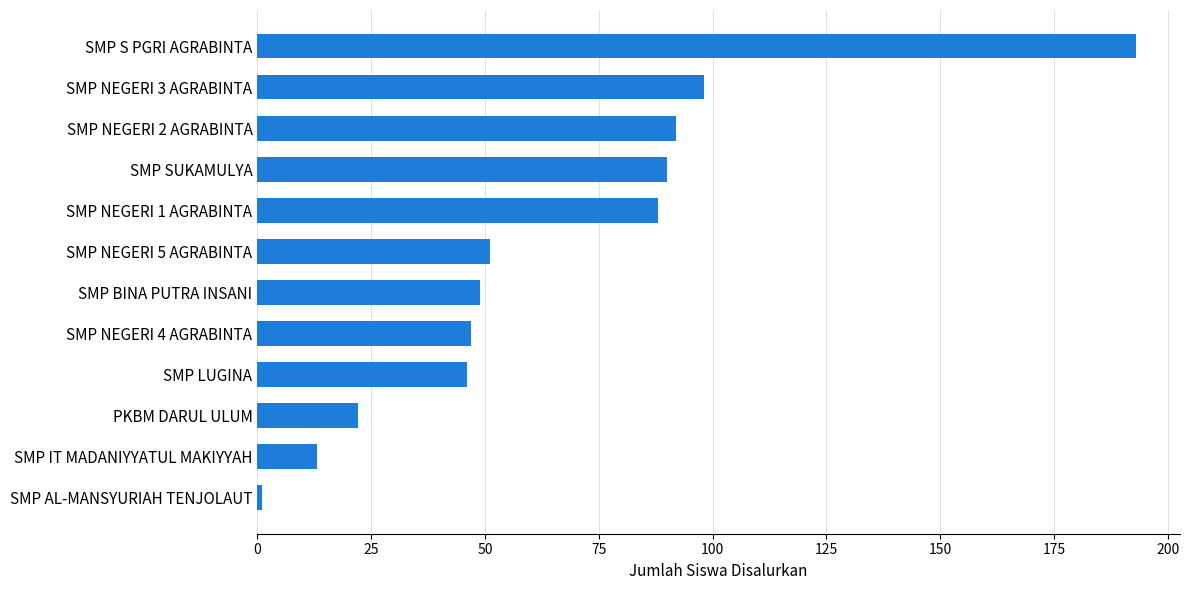

At which category does the chart reach its peak across all series?

SMP S PGRI AGRABINTA